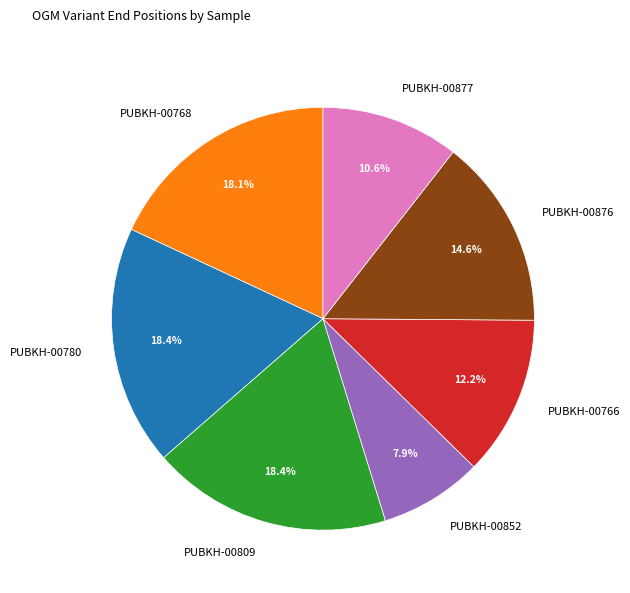

The PUBKH-00780 slice represents 7% of the pie. True or false?

False